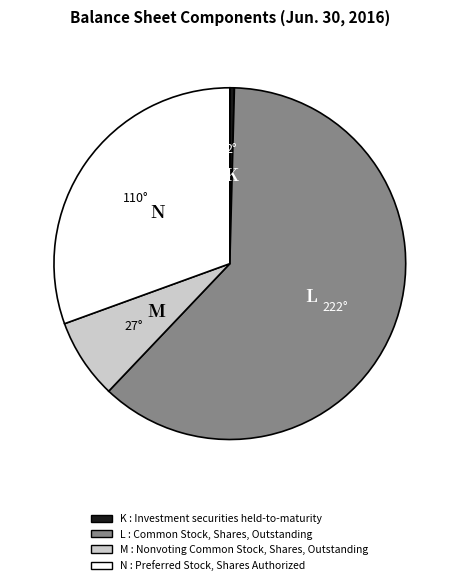

Is there any slice that represents more than half of the pie?

Yes